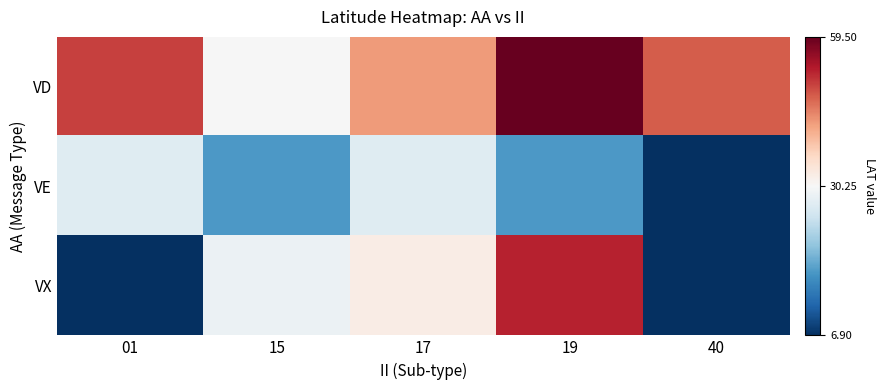

How many series are shown in this chart?

3